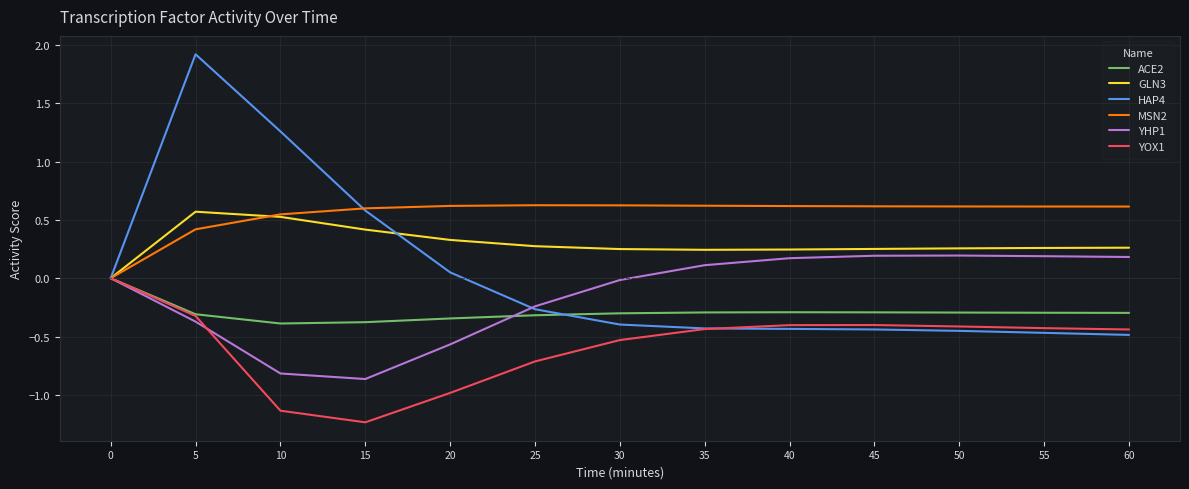

What is the greatest value displayed?

1.9